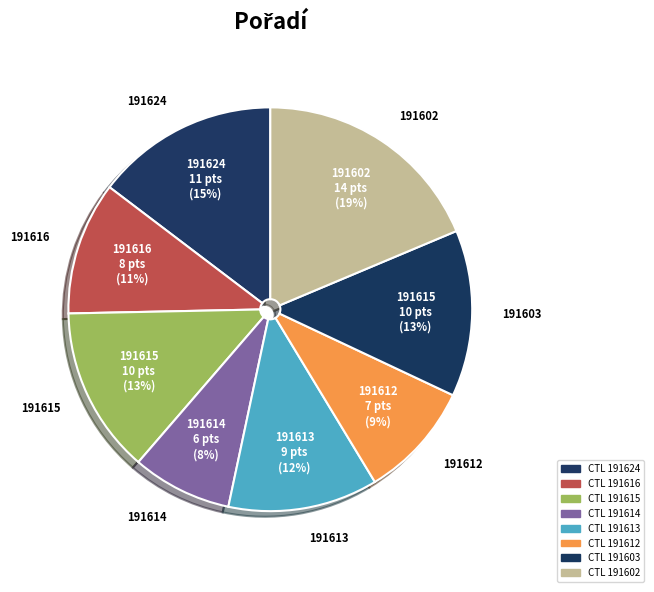

Is there any slice that represents more than half of the pie?

No